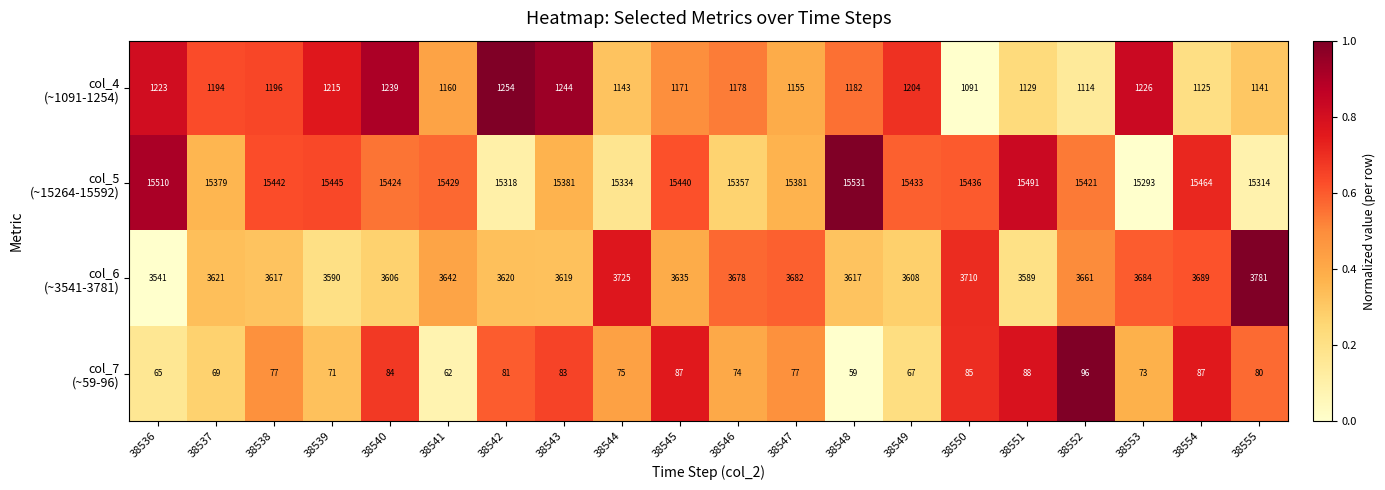

What is the spread (max minus min) of values at 38538?

15365